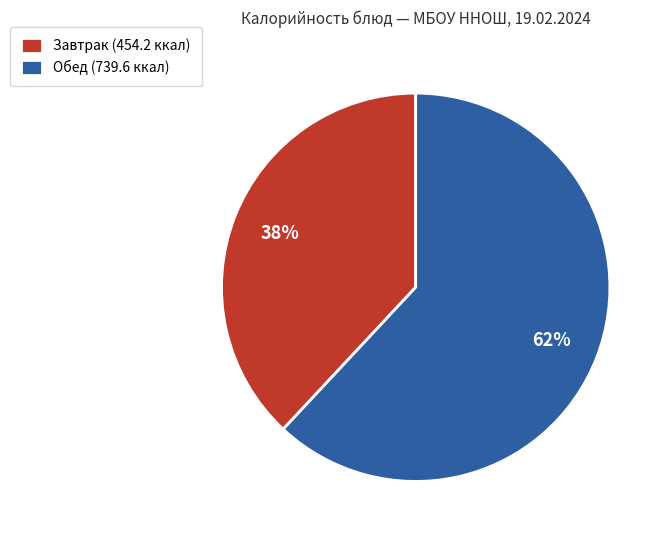

What percentage is the Обед (739.6 ккал) slice, to the nearest percent?

62%